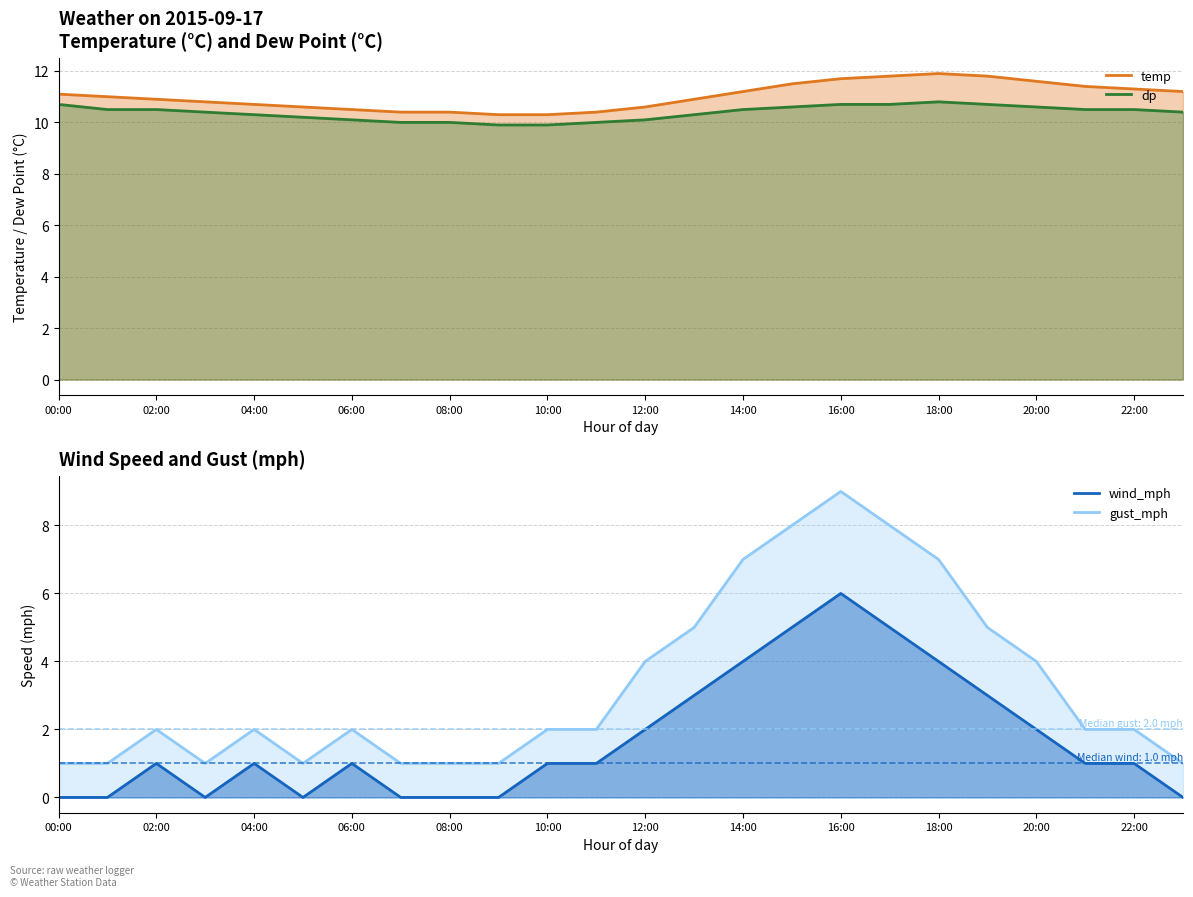

What is the total value across all series at 16:00?

37.4